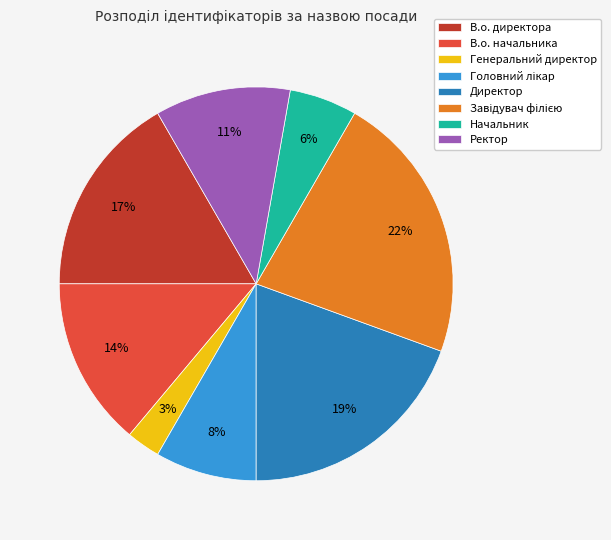

Is there any slice that represents more than half of the pie?

No